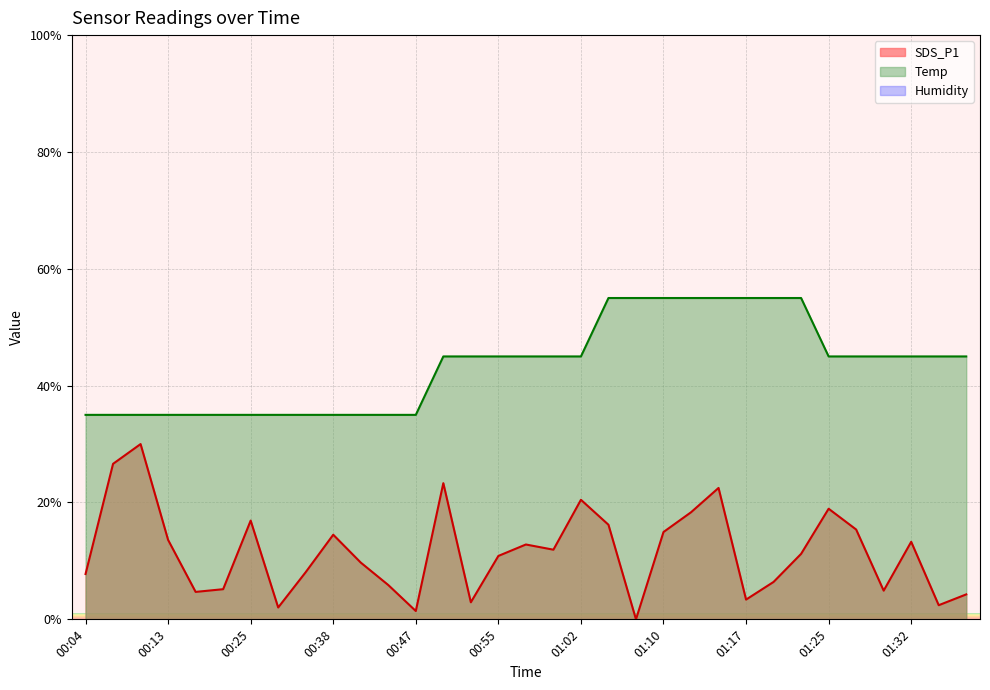

The SDS_P1 series shows 8.1 at 00:35. True or false?

True